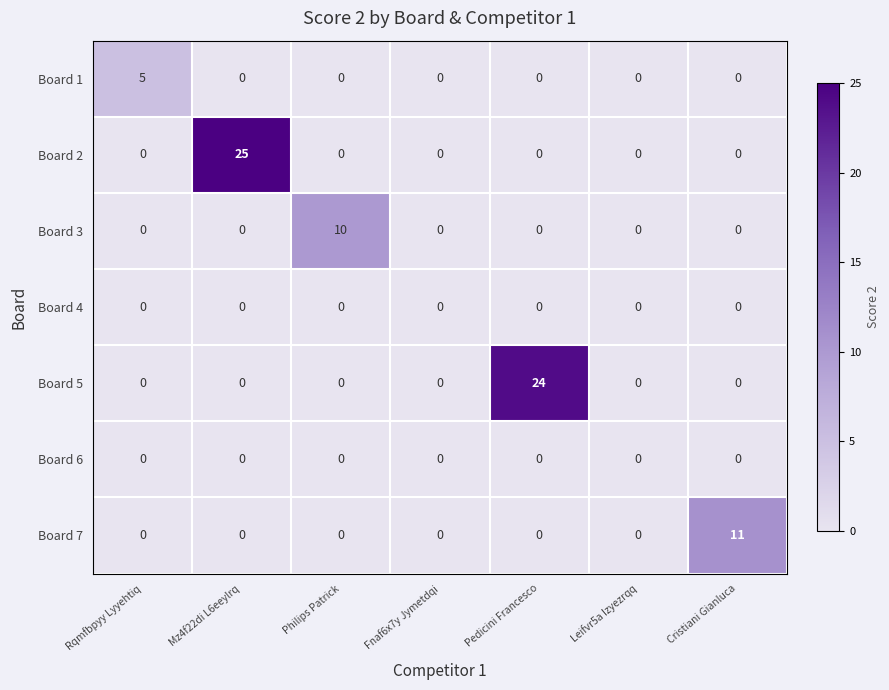

What is the greatest value displayed?

25